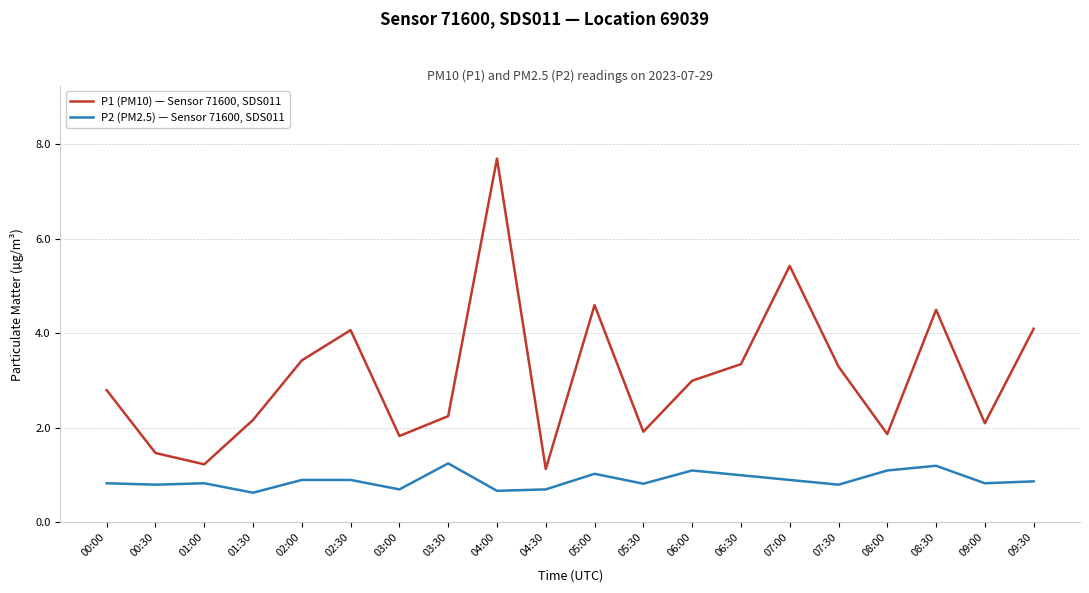

Count the number of data series in this chart.

2